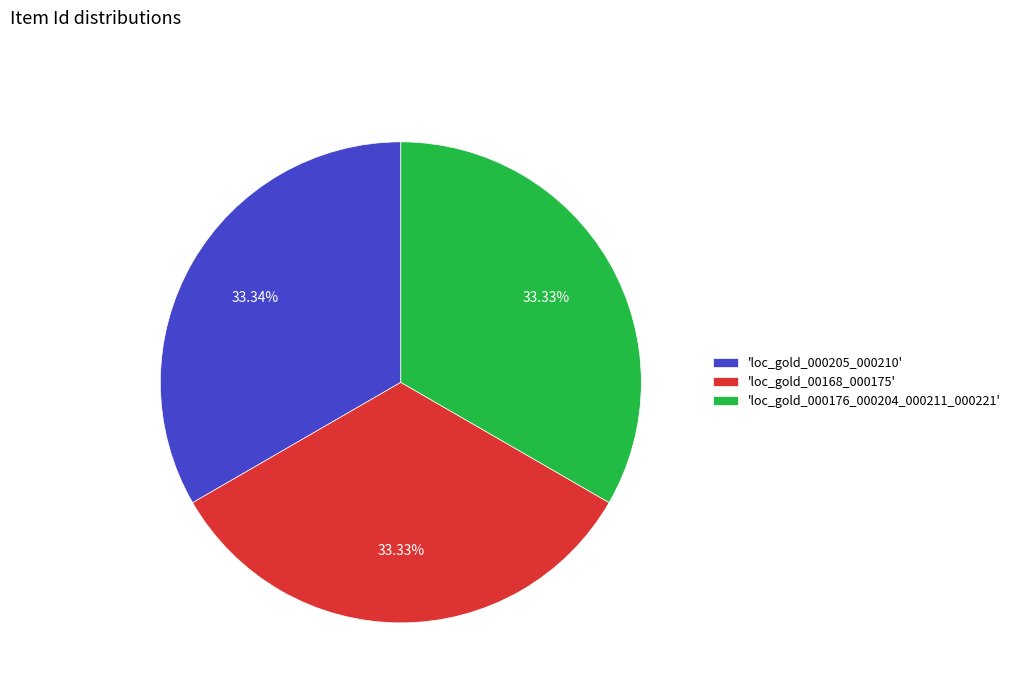

Is there any slice that represents more than half of the pie?

No